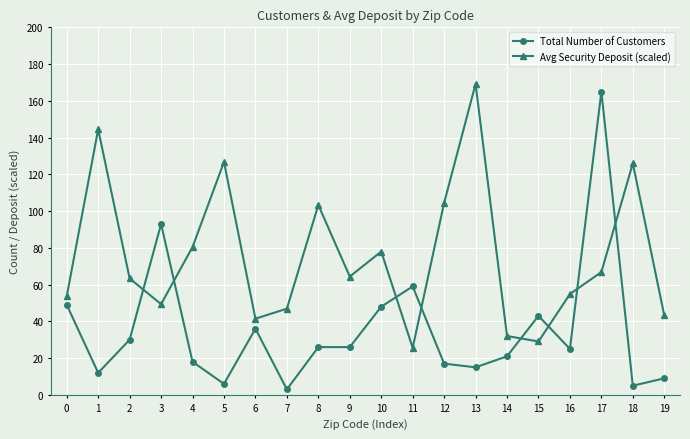

What is the difference between the second highest and minimum values in the Avg Security Deposit (scaled) series?

118.9